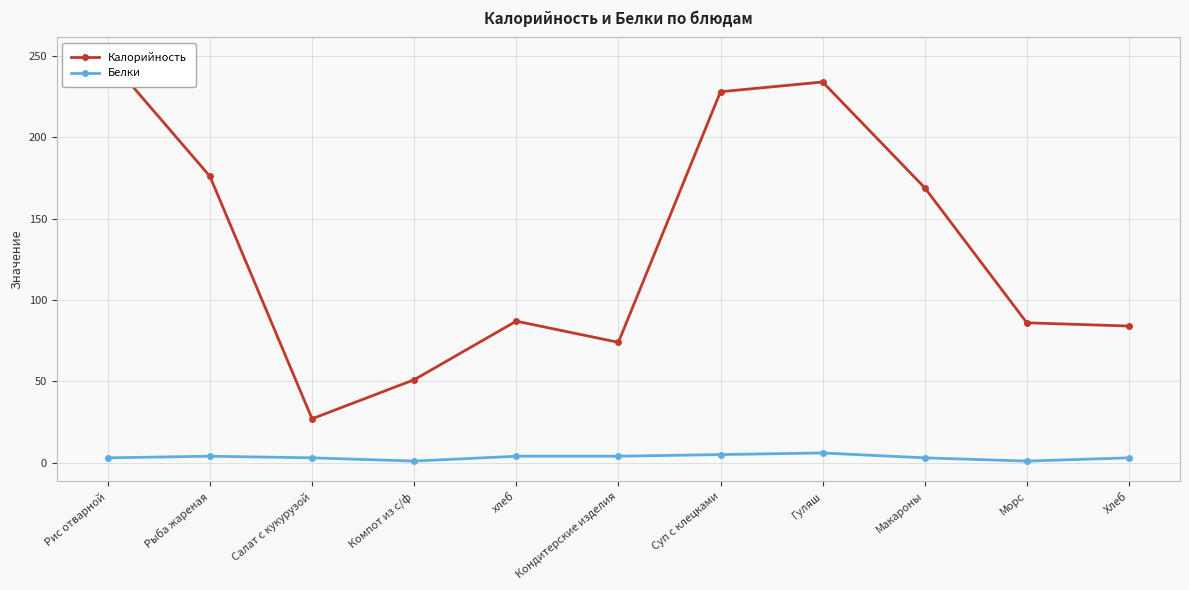

Which series has the largest total across all categories?

Калорийность